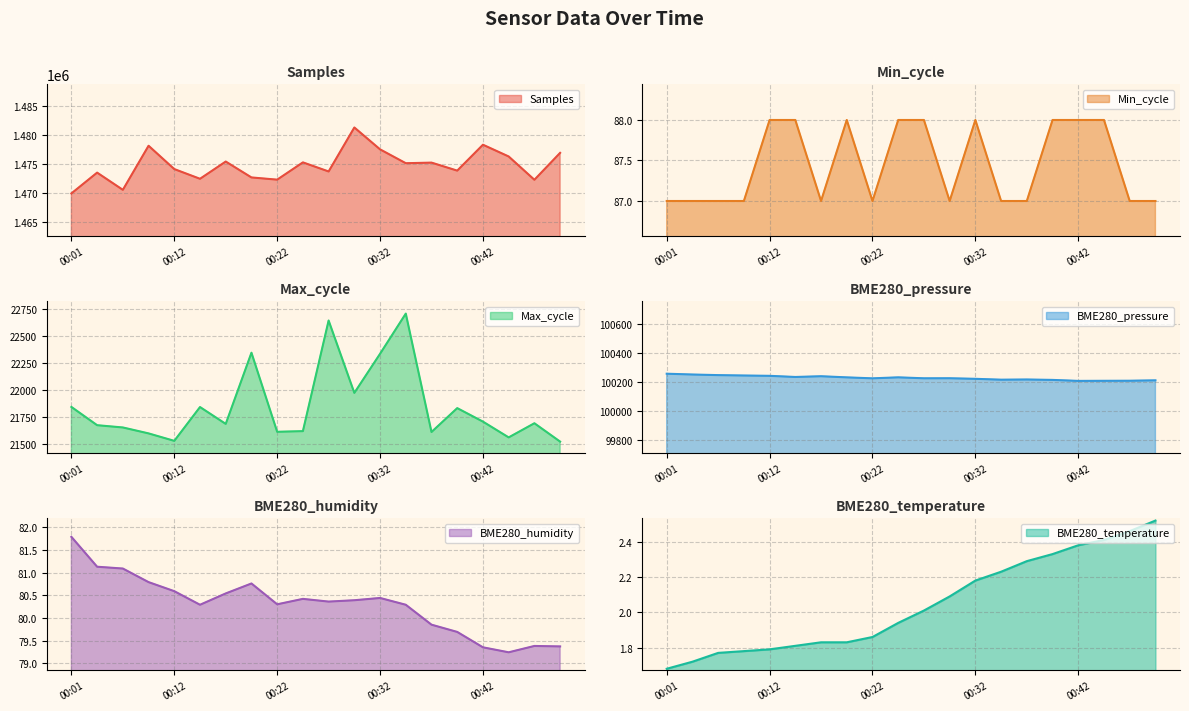

What is the average value of the Max_cycle series?

21847